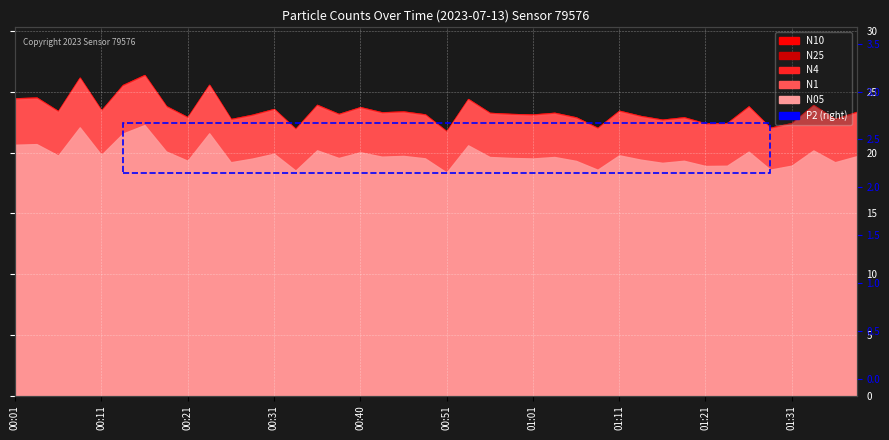

What is the approximate value at 01:31?

3.0